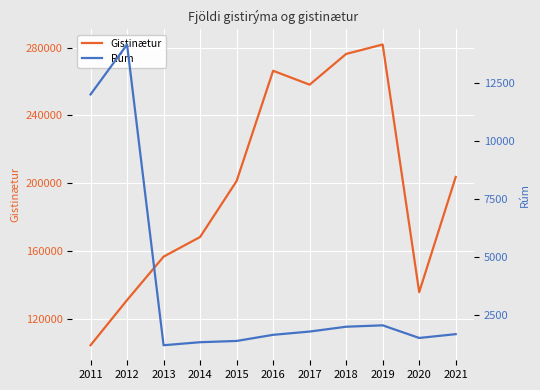

How many values in the Gistinætur series exceed 201333?

5